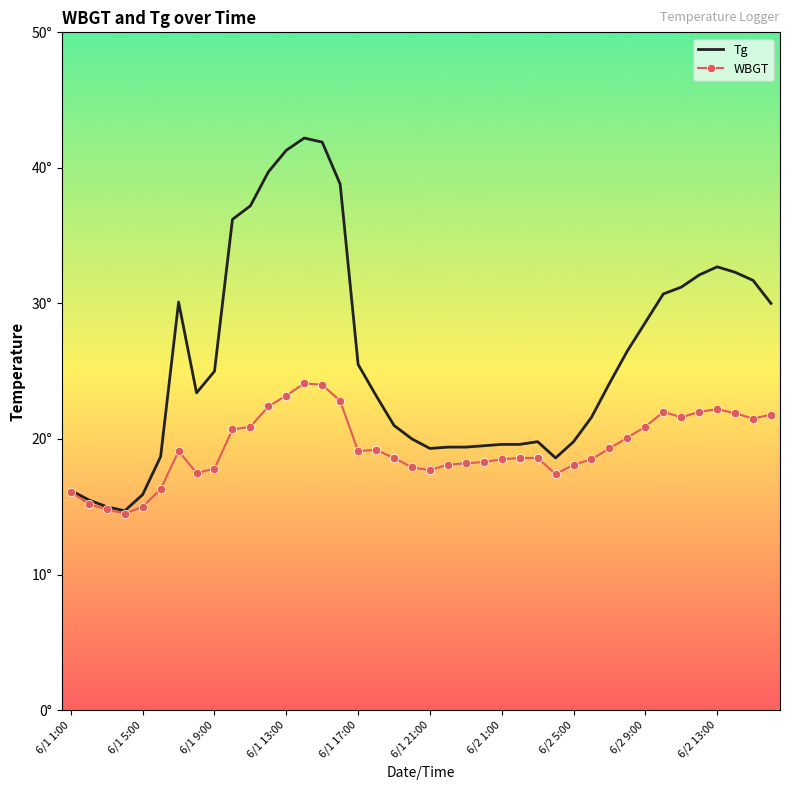

What are all the series names shown in the legend?

Tg, WBGT